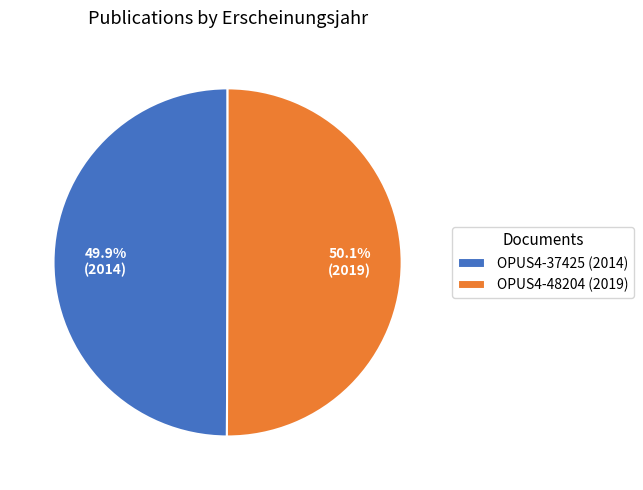

How many segments does this pie chart have?

2